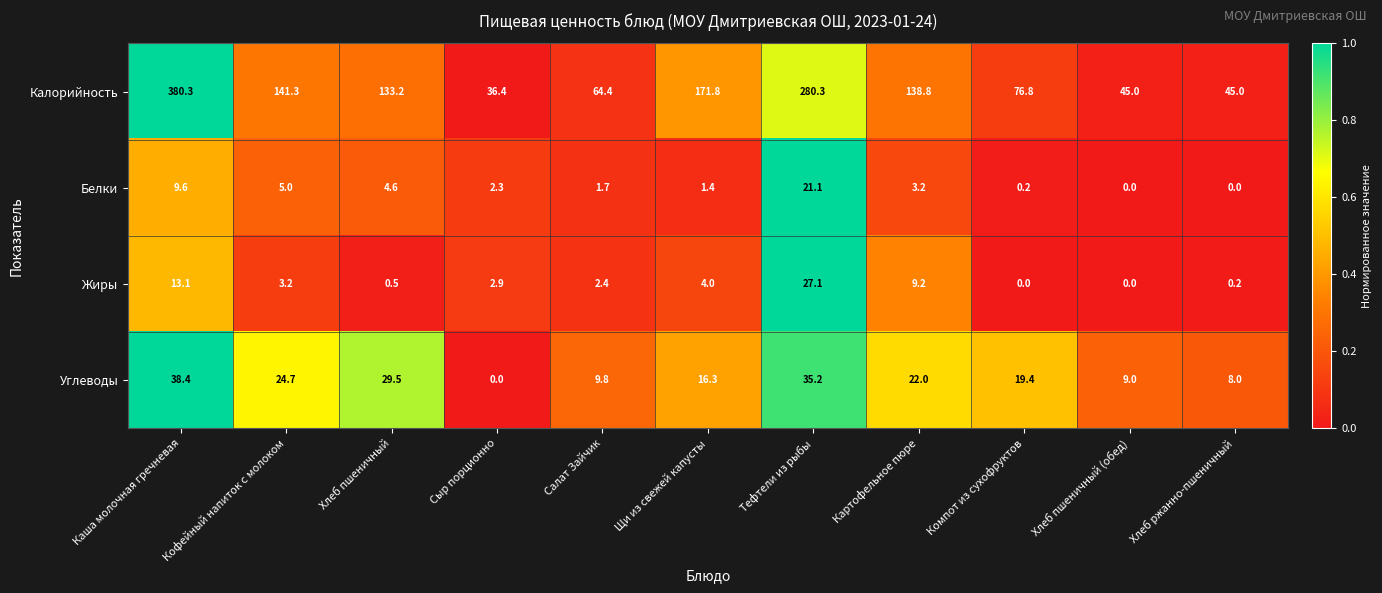

What is the greatest value displayed?

380.3